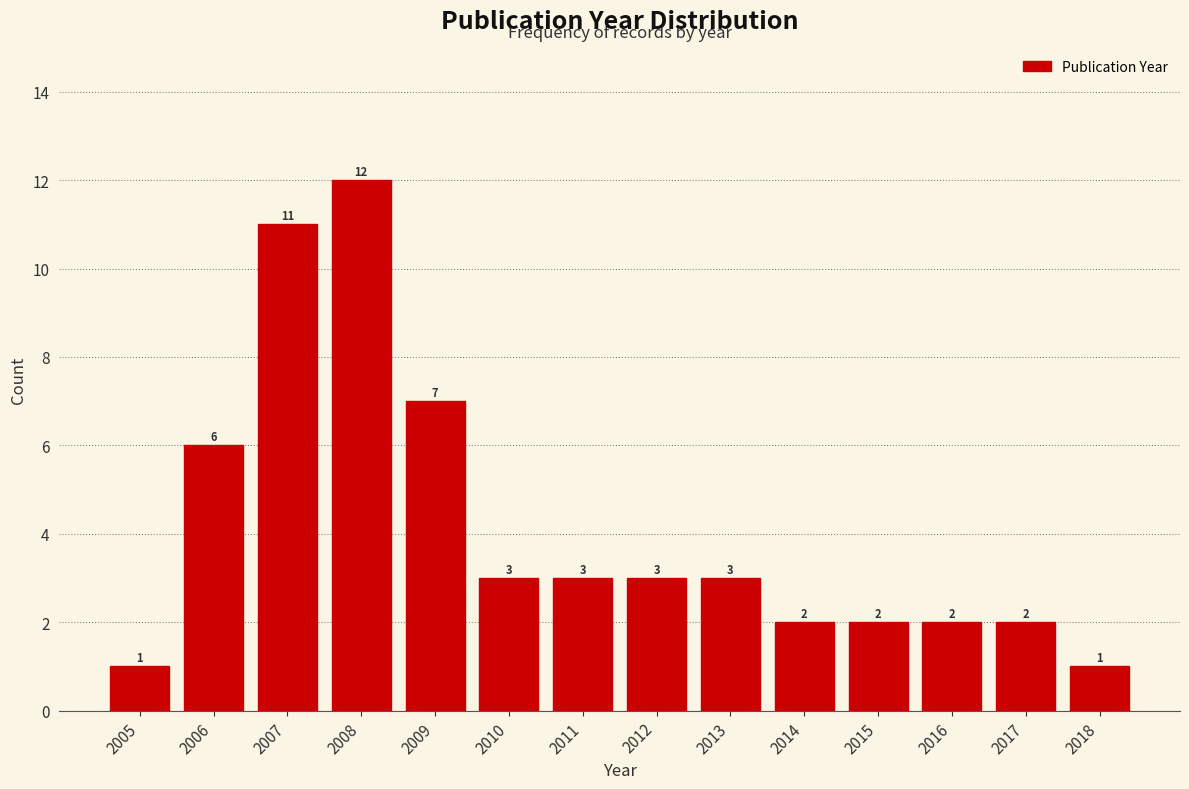

Over which range of the x-axis is the bar tallest?

2007.5 to 2008.5